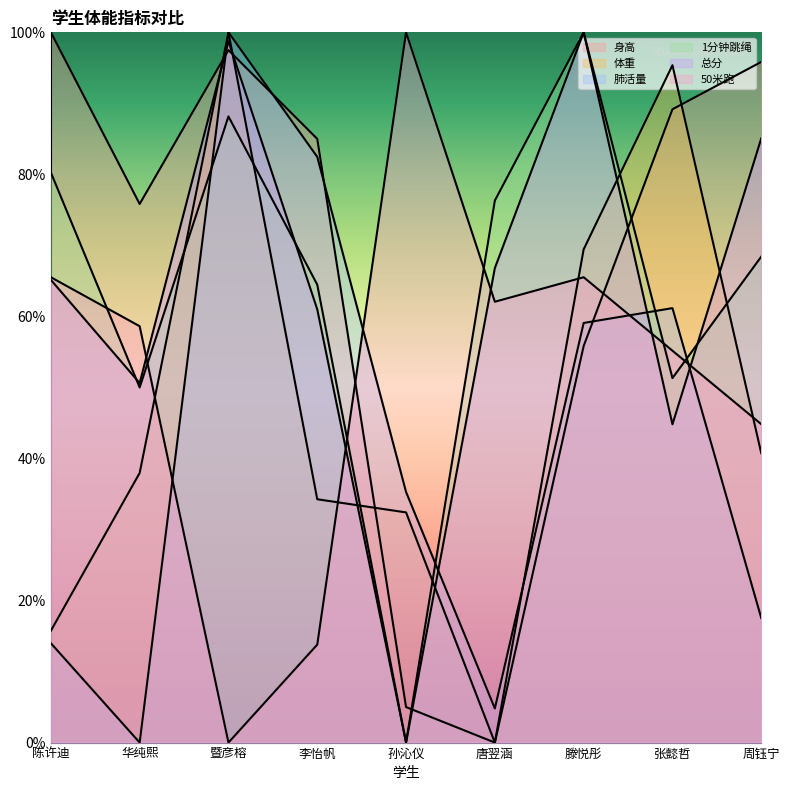

Rank the categories by 总分 value from highest to lowest.

滕悦彤, 暨彦榕, 周钰宁, 唐翌涵, 陈许迪, 李怡帆, 华纯熙, 张懿哲, 孙沁仪